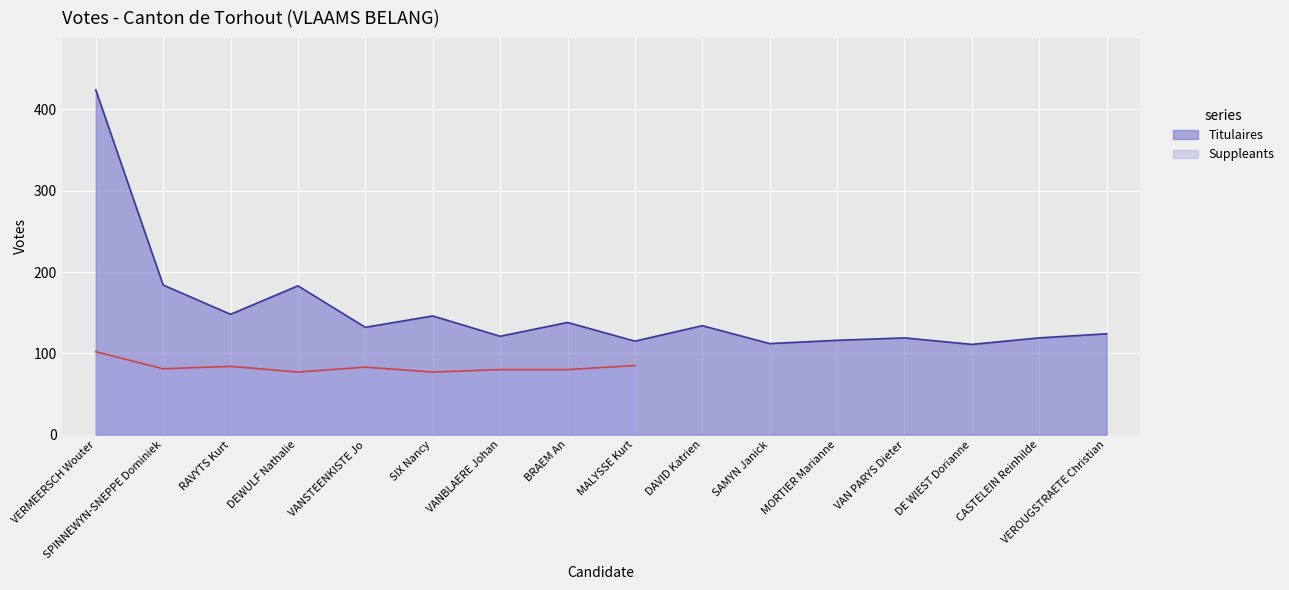

What is the minimum value shown in the chart?

111